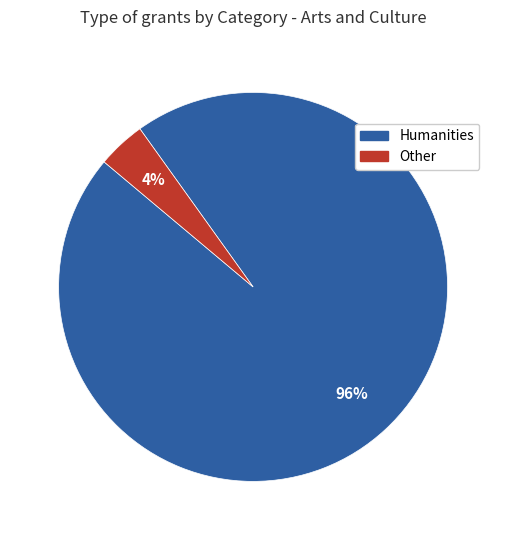

Count the number of slices in the pie.

2